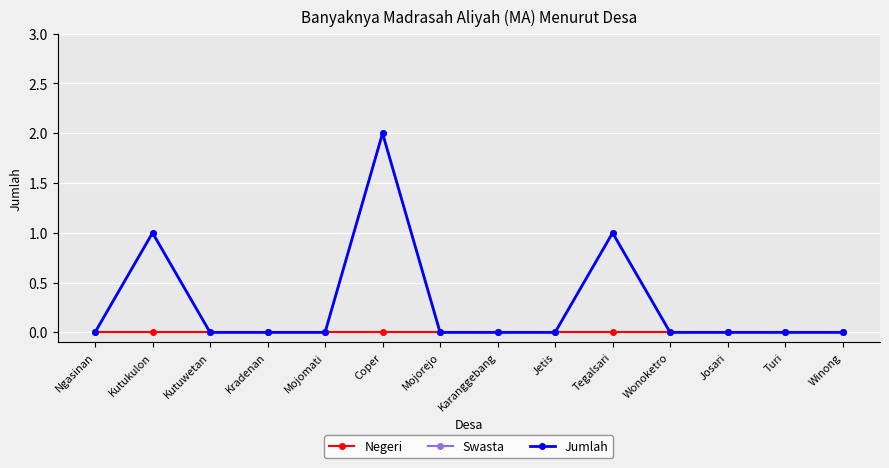

What is the label of the 8th point from the left?

Karanggebang